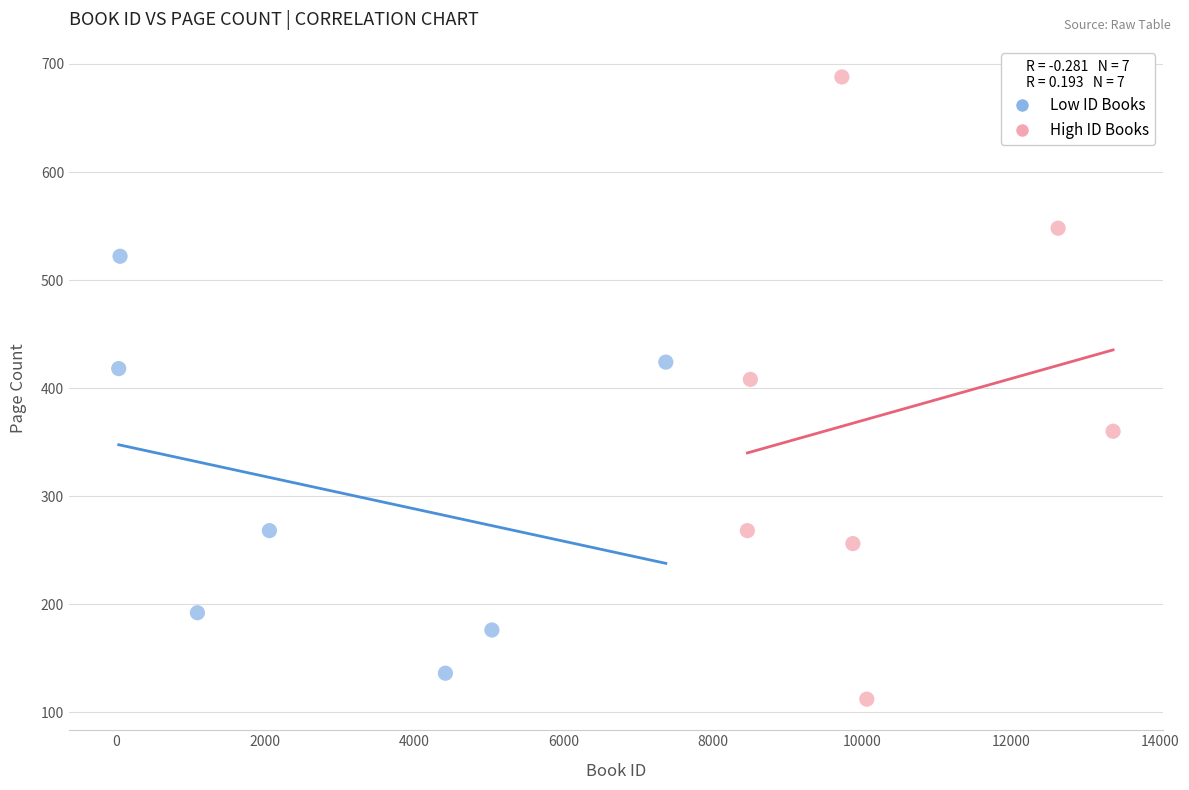

Which series contains the highest Y value?

High ID Books